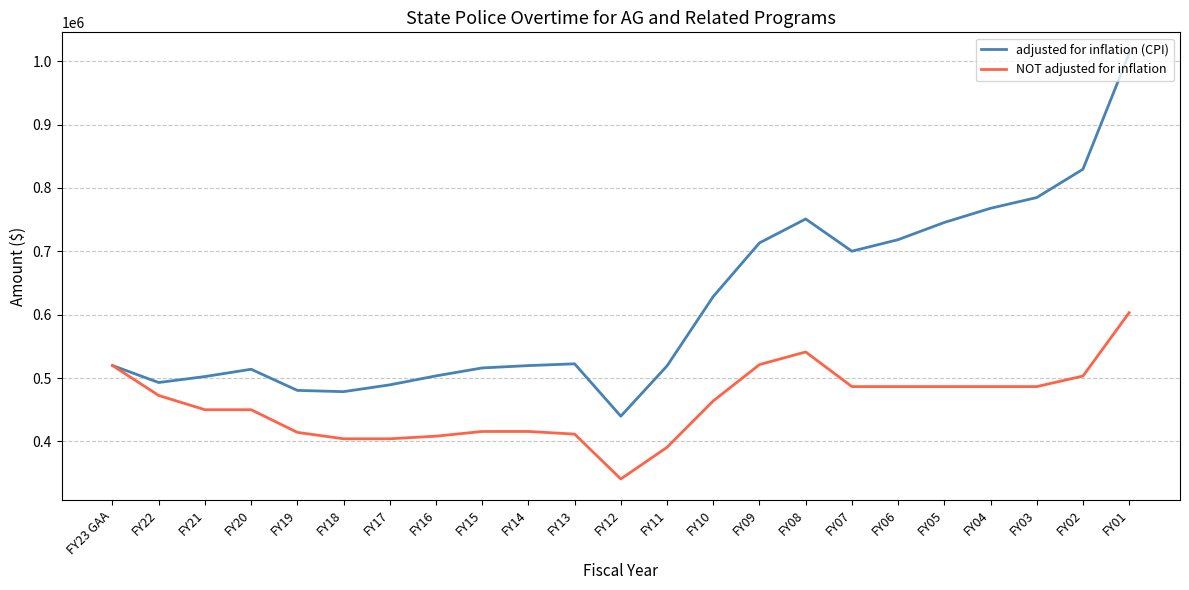

What is the difference between the NOT adjusted for inflation values at FY16 and FY11?

17559